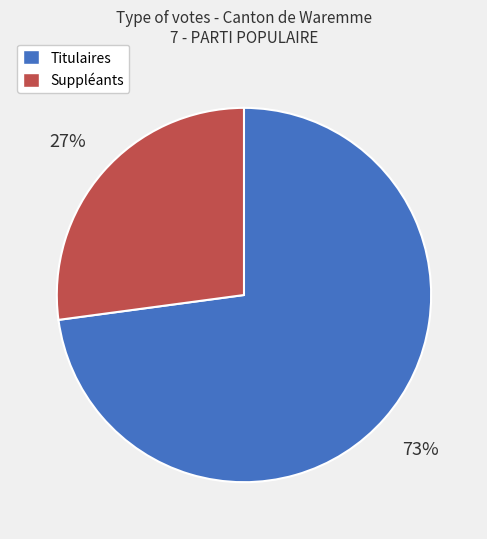

How many slices are in this pie chart?

2